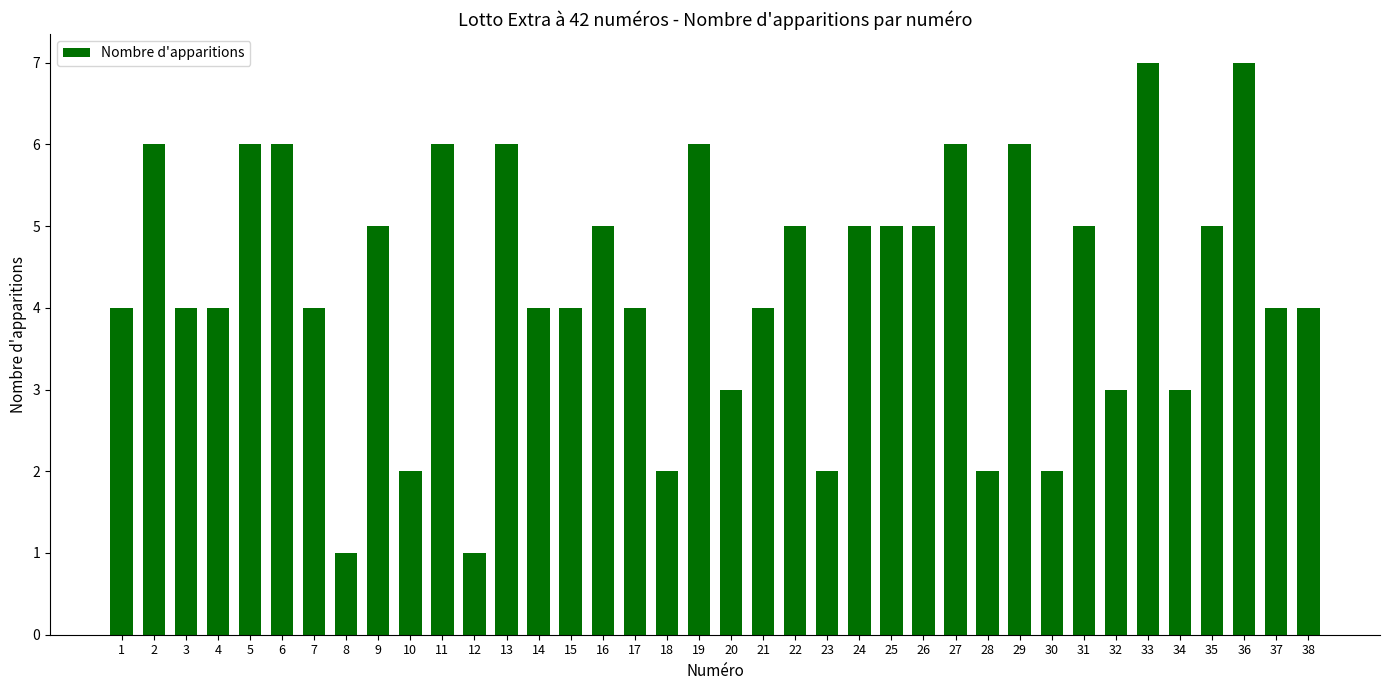

The chart shows a value of 4 at 38. True or false?

True